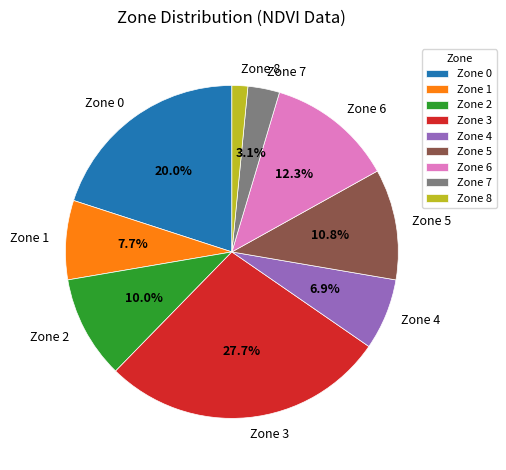

Rank the categories by value from lowest to highest.

Zone 8, Zone 7, Zone 4, Zone 1, Zone 2, Zone 5, Zone 6, Zone 0, Zone 3